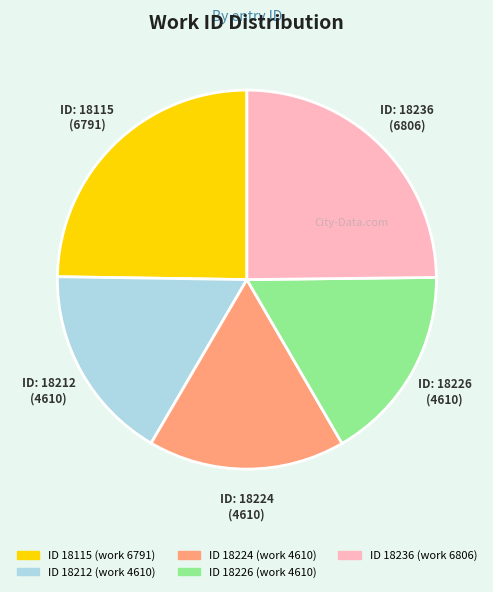

Is there a majority slice in this chart?

No